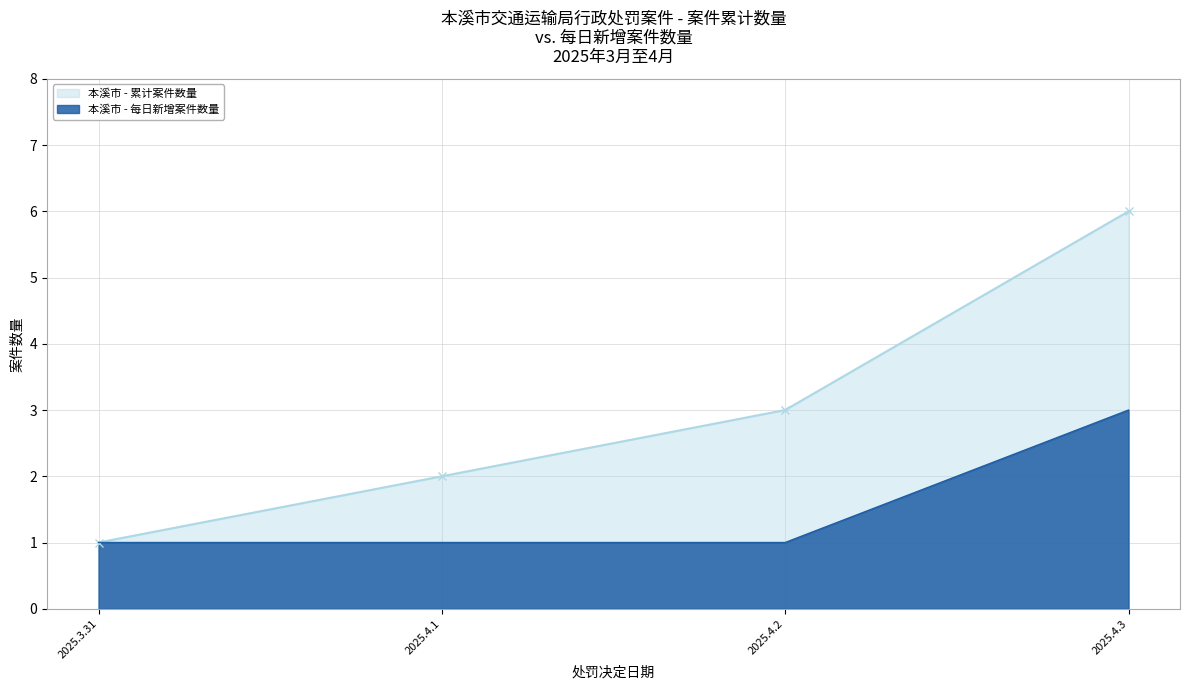

Is it true that Daily New Cases equals 1 at 2025.4.2?

False